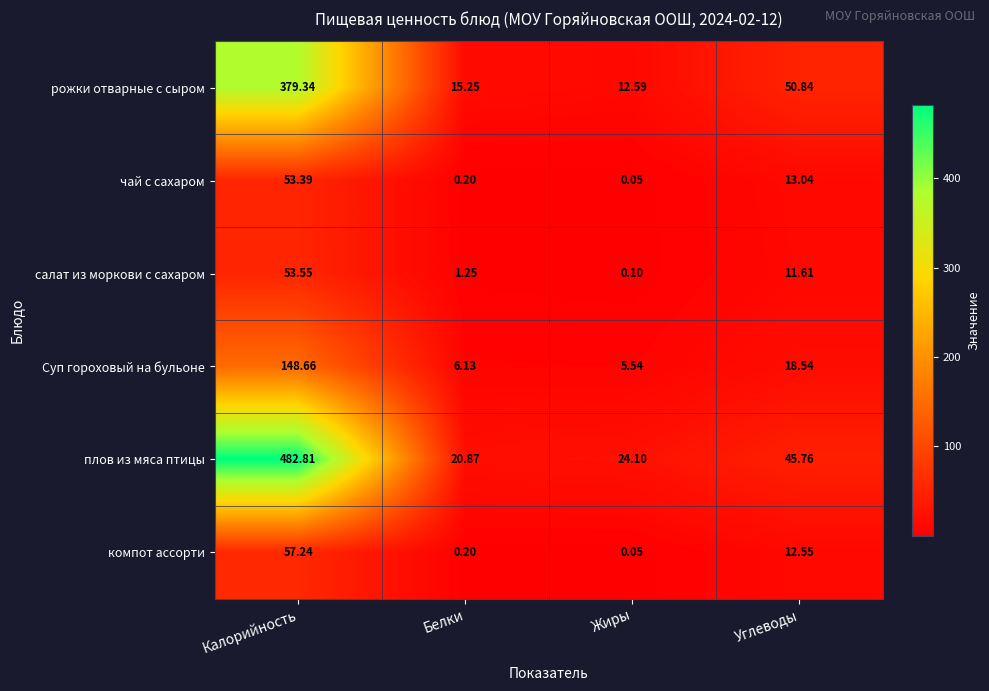

Rank the categories by плов из мяса птицы value from lowest to highest.

Белки, Жиры, Углеводы, Калорийность